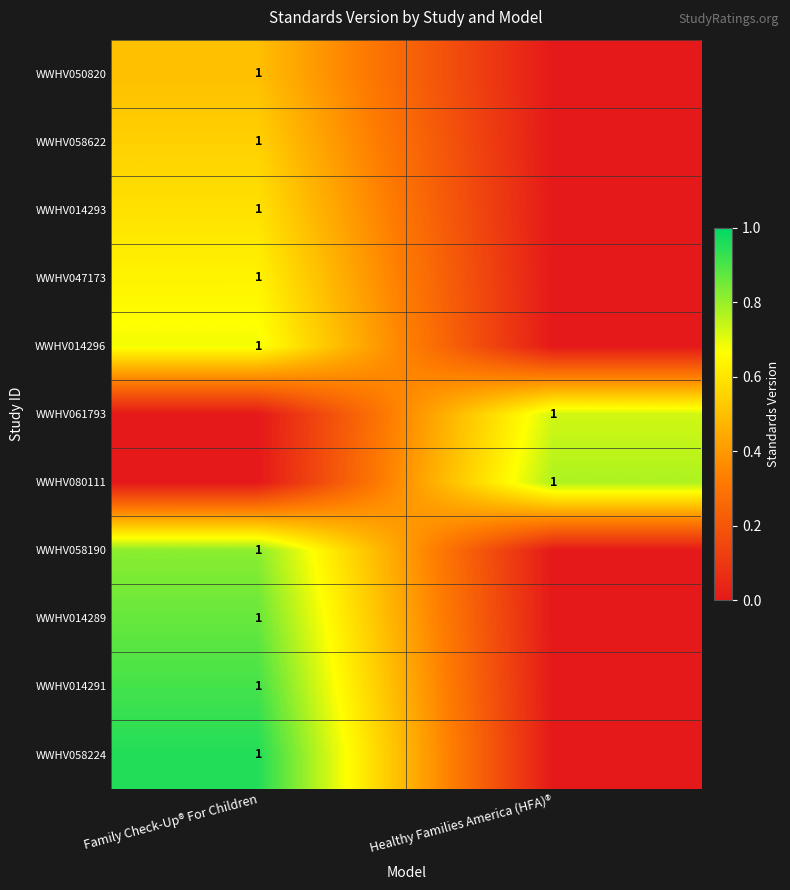

Is the value of WWHV058190 at Healthy Families America (HFA)® greater than the value of WWHV061793 at Healthy Families America (HFA)®?

No